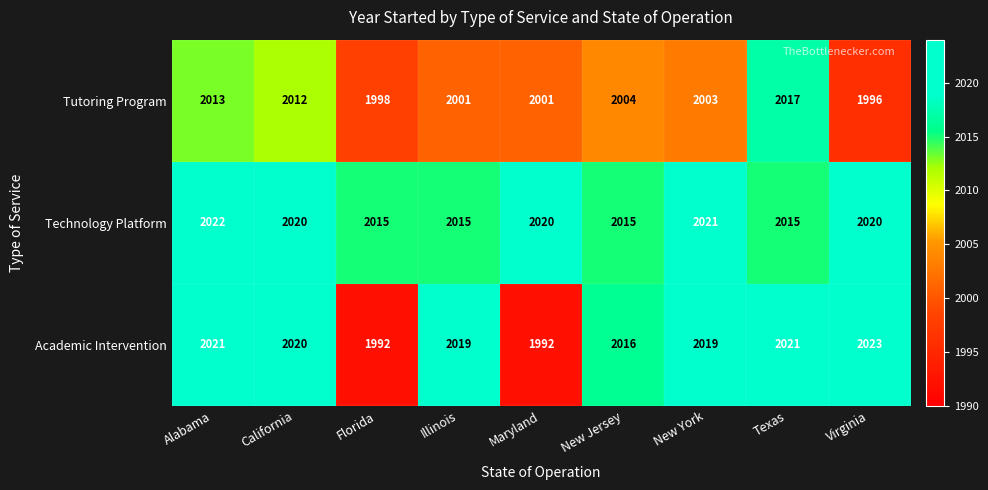

Which series has the largest range (max minus min)?

Academic Intervention